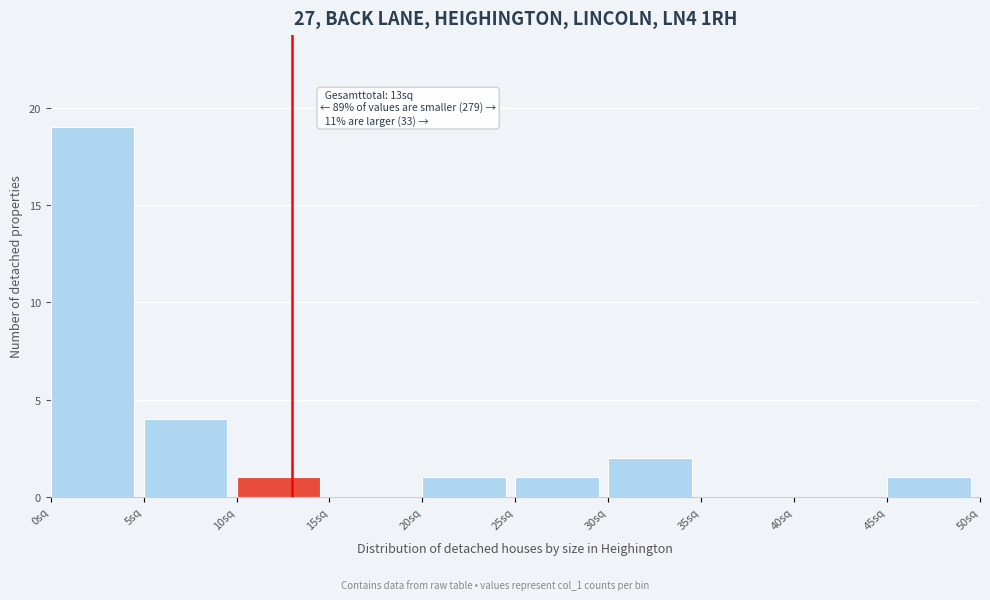

Which range on the x-axis has the tallest bar?

0 to 5